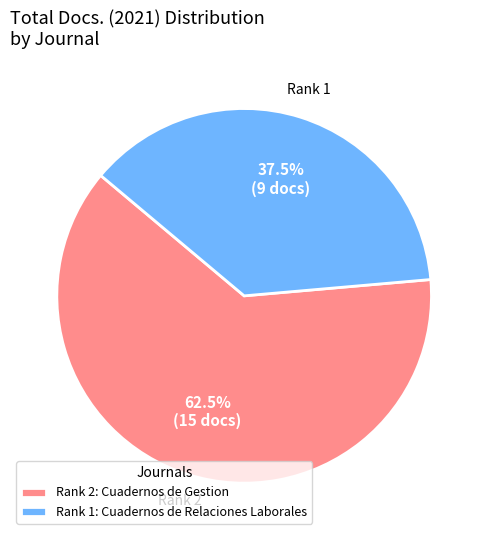

To the nearest percent, what is the difference between the largest and smallest slice percentages?

25%